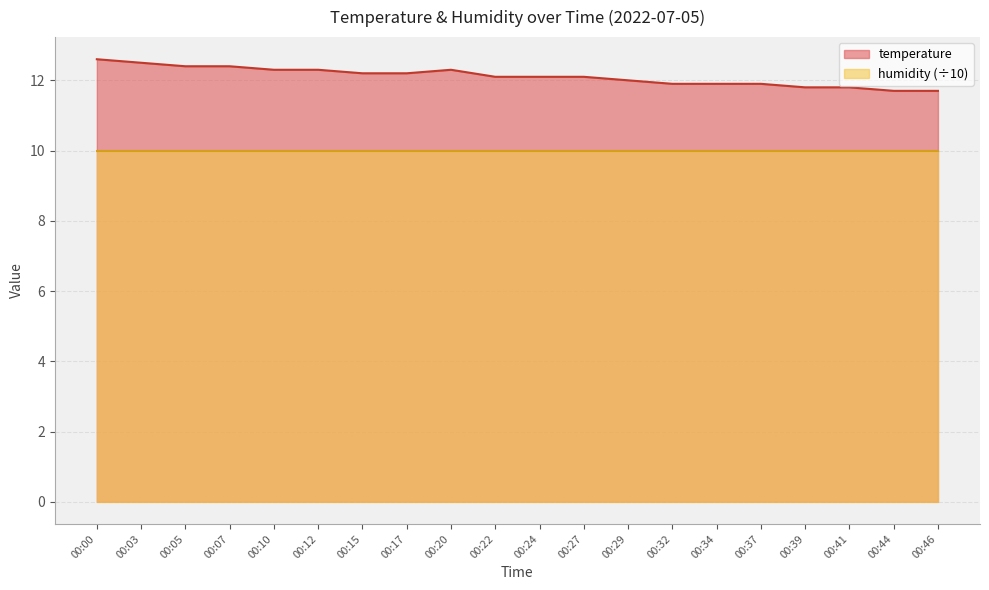

What is the value of the 7th point from the left?

12.2